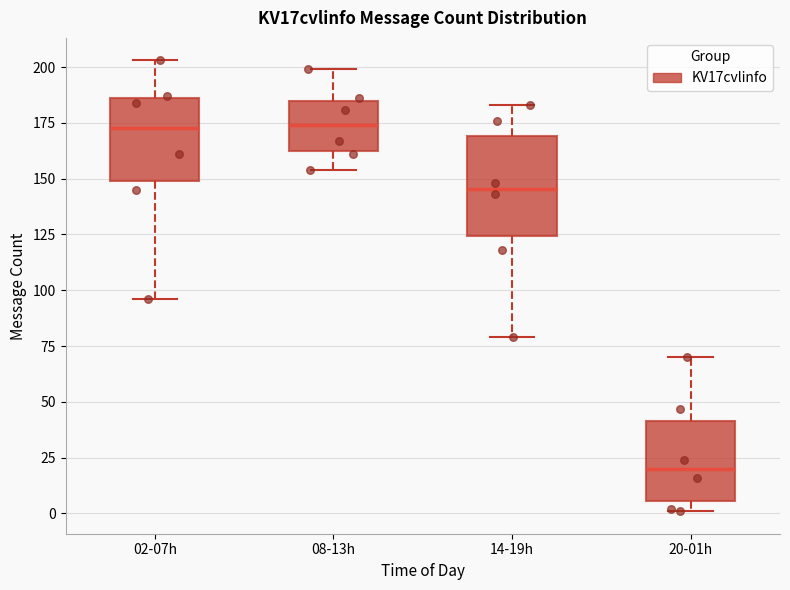

Comparing the boxes themselves (not the whiskers), which one is the tallest?

14-19h